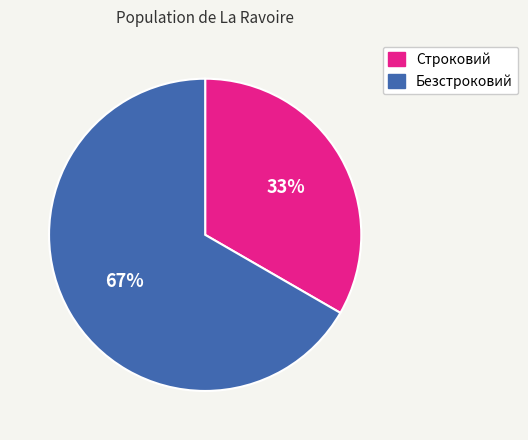

True or false: Безстроковий accounts for 67% of the total.

True